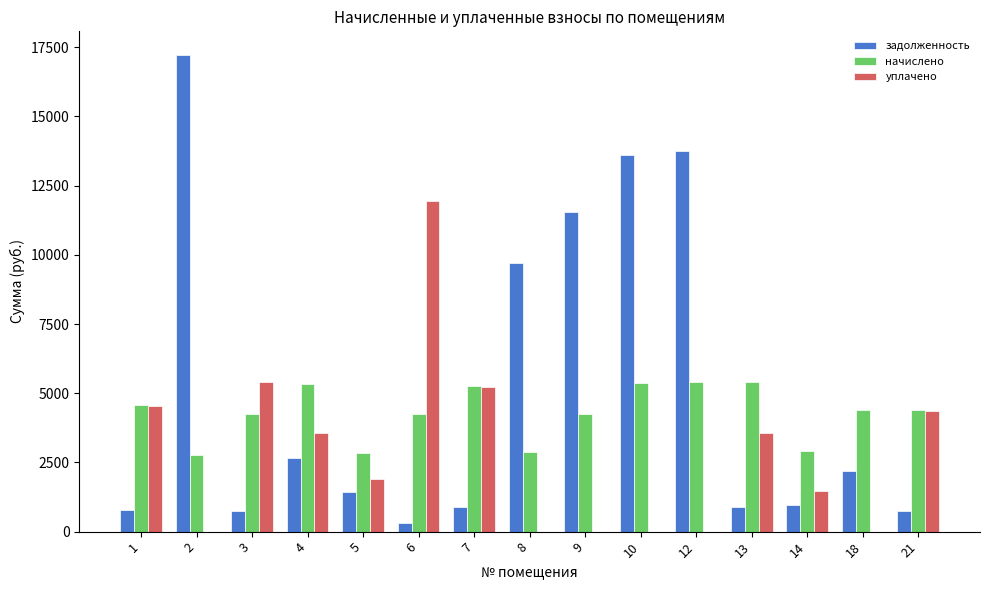

How many groups of bars are there?

15